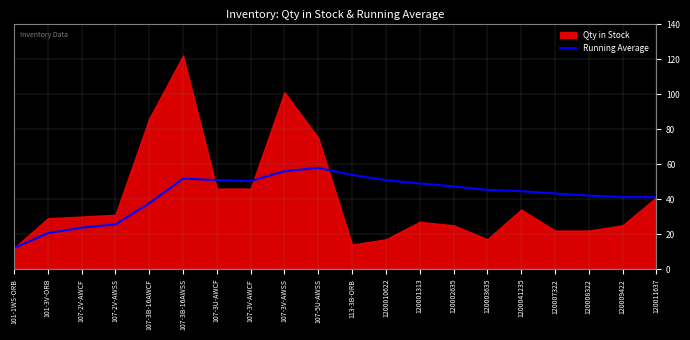

What is the smallest value displayed?

12.0